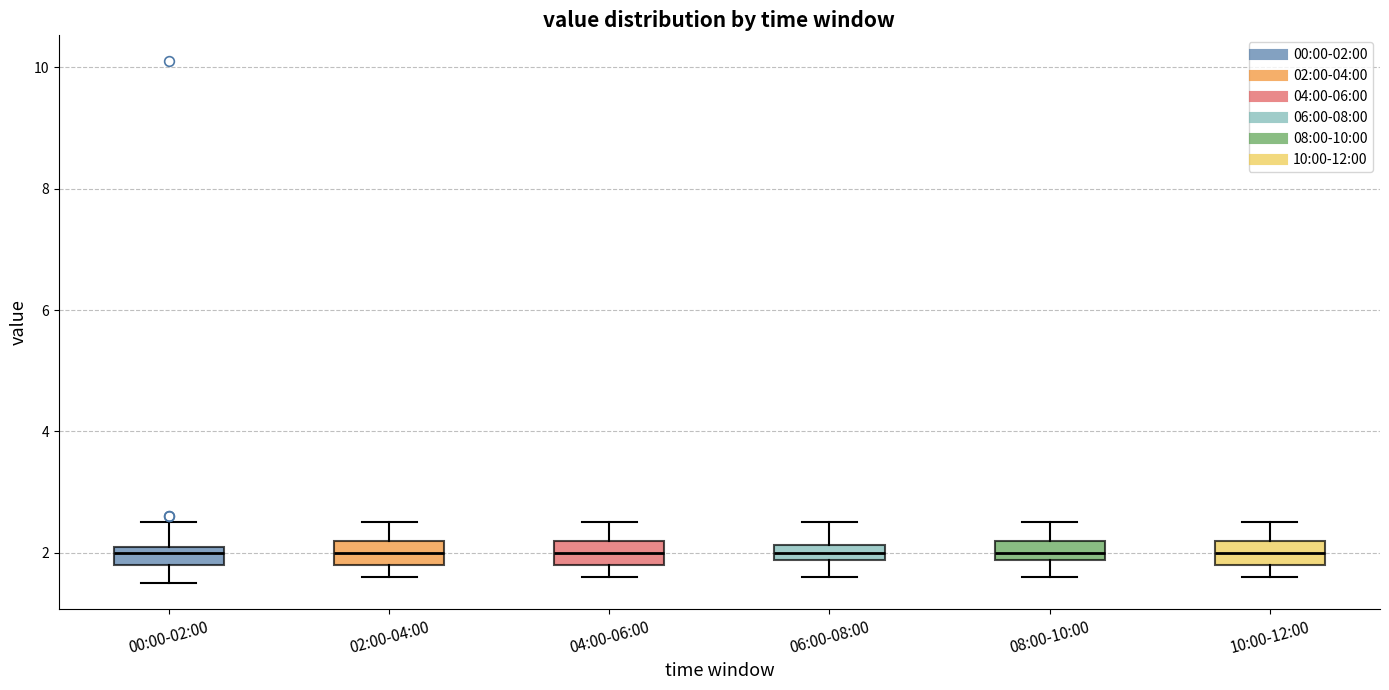

Where does the median line of the box for 00:00-02:00 sit on the y-axis? The values are not printed on the chart, so give them approximately, as read against the axis.

2.0